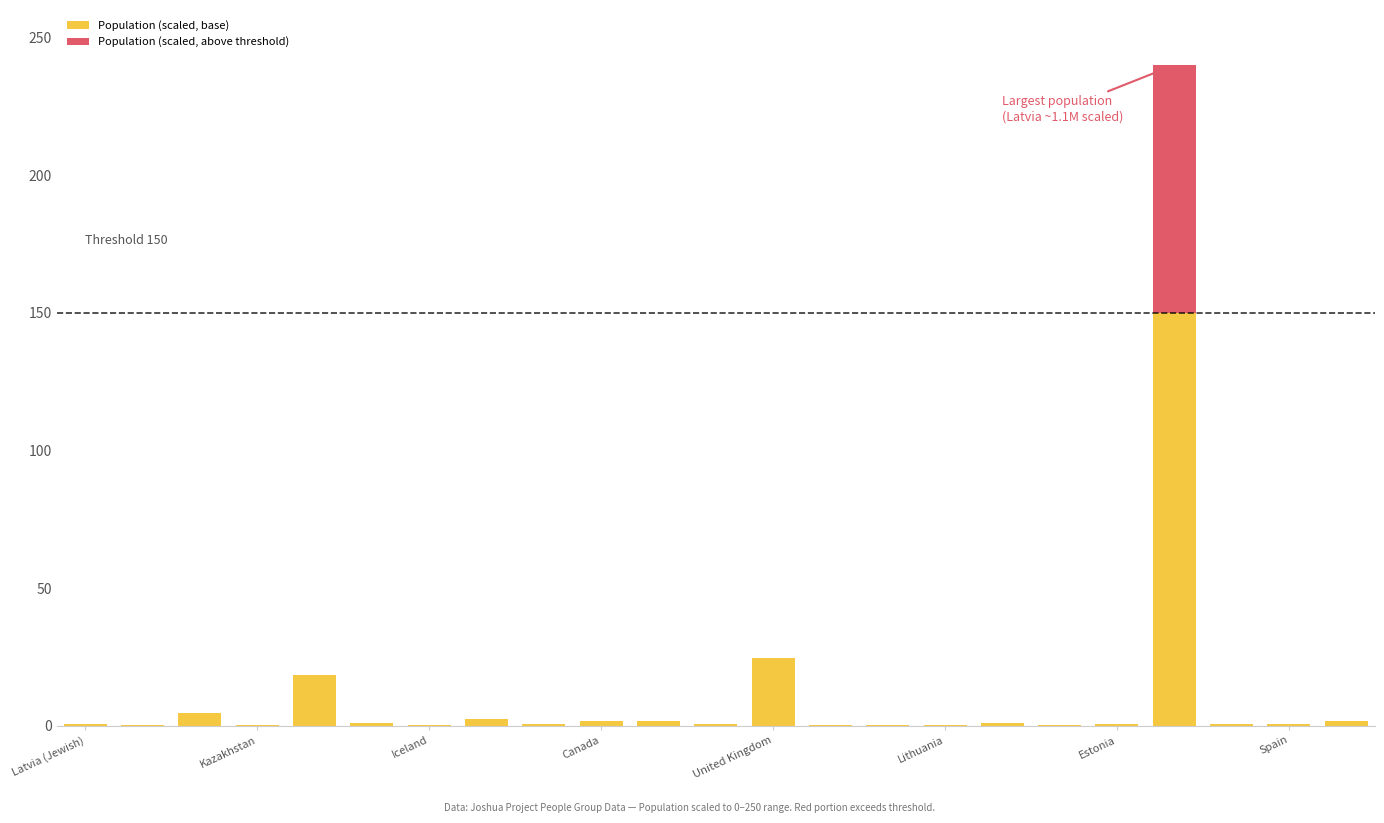

What is the sum of all Population (scaled, base) values?

213.7